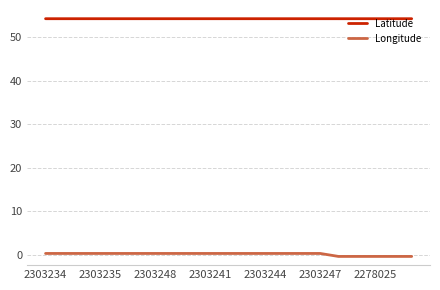

What is the maximum value shown in the chart?

54.2